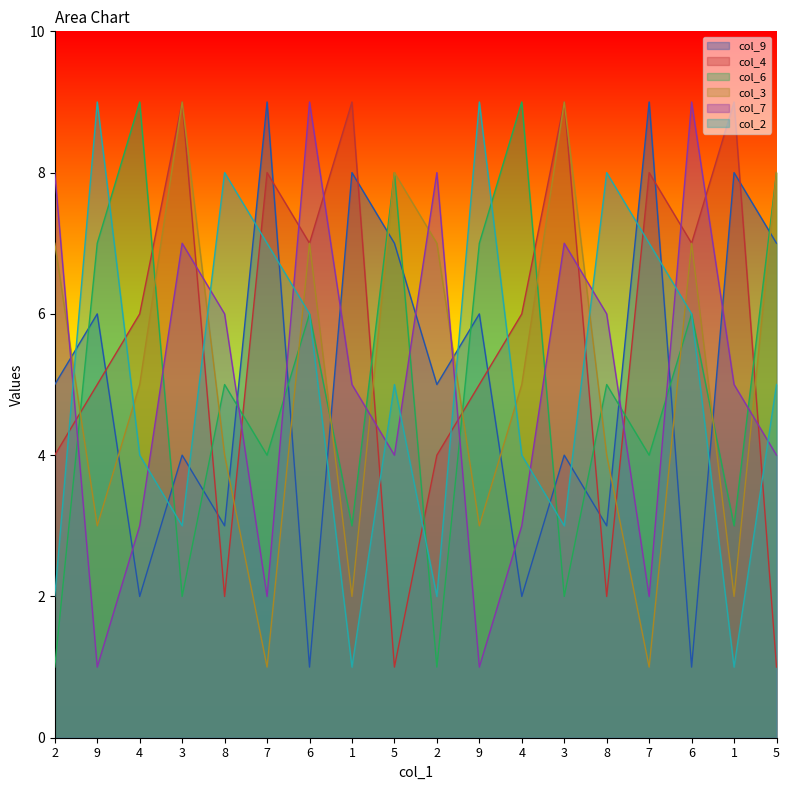

What is the difference between the second highest and second lowest values in the col_9 series?

8